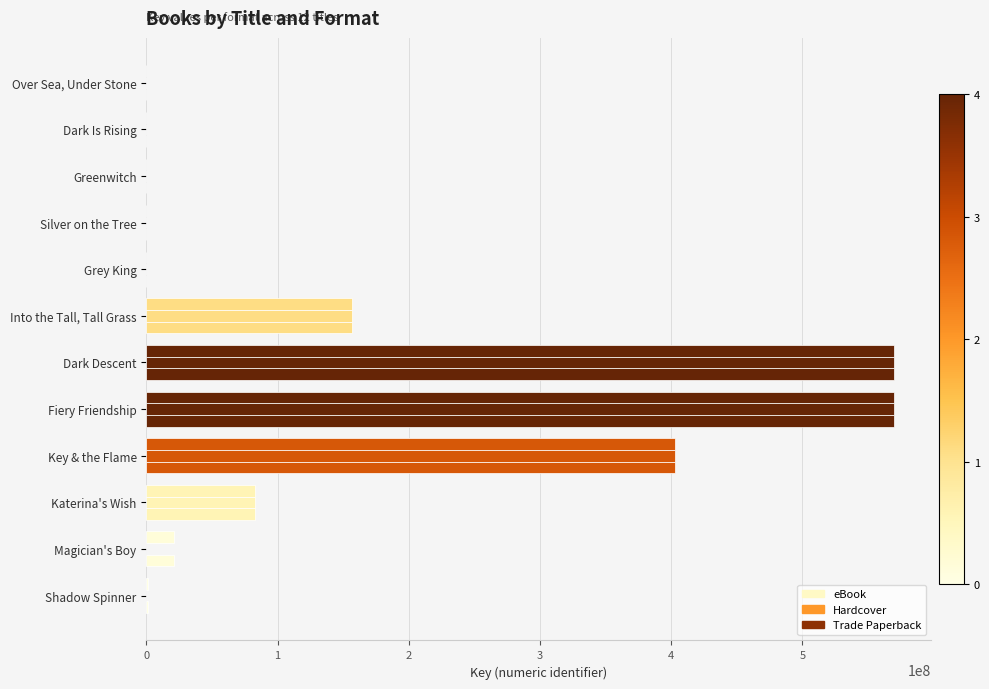

How many series are shown in this chart?

3